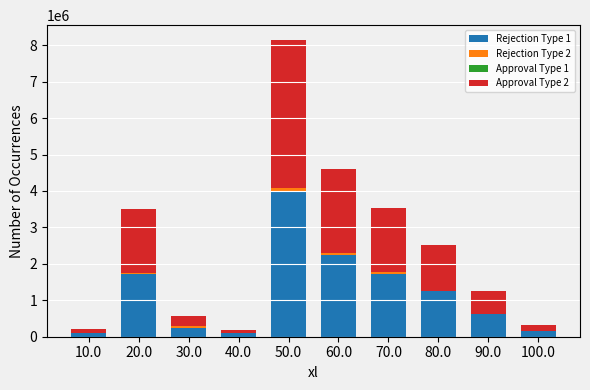

At which category is the sum across all series the highest?

50.0